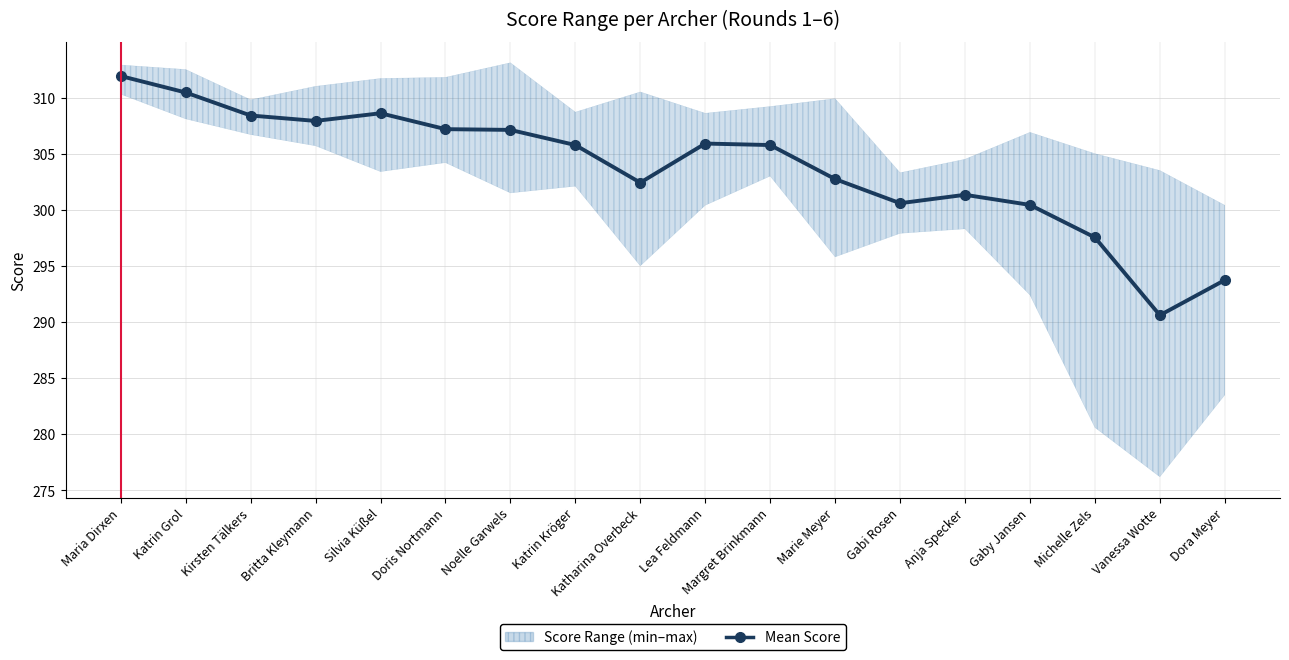

The value at Dora Meyer is 293.7. True or false?

True